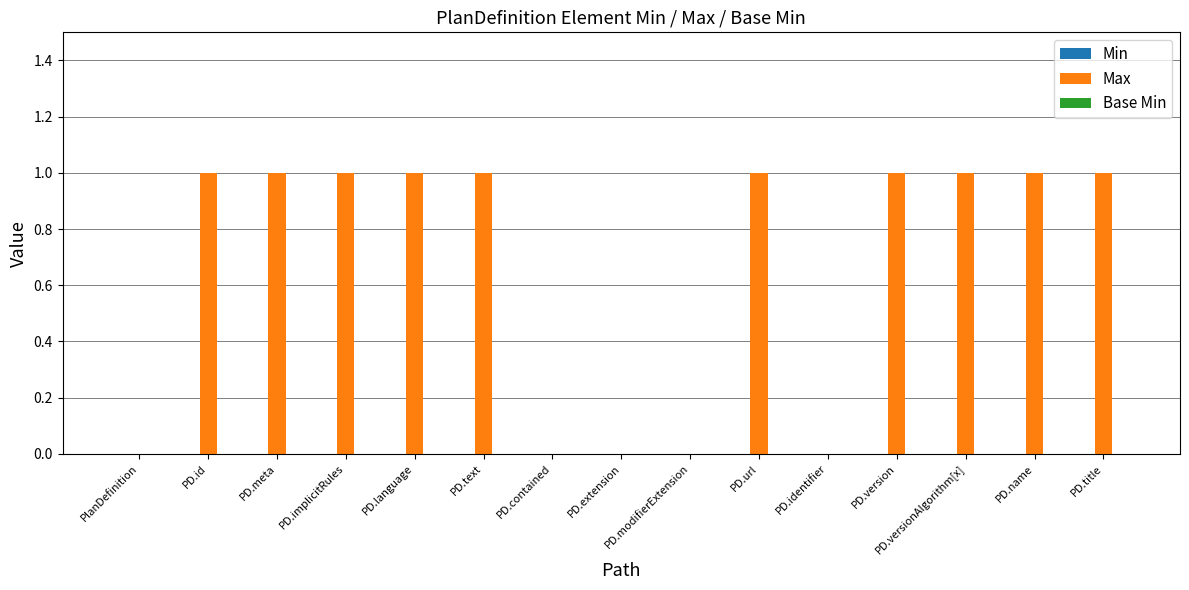

What is the sum of all values?

10